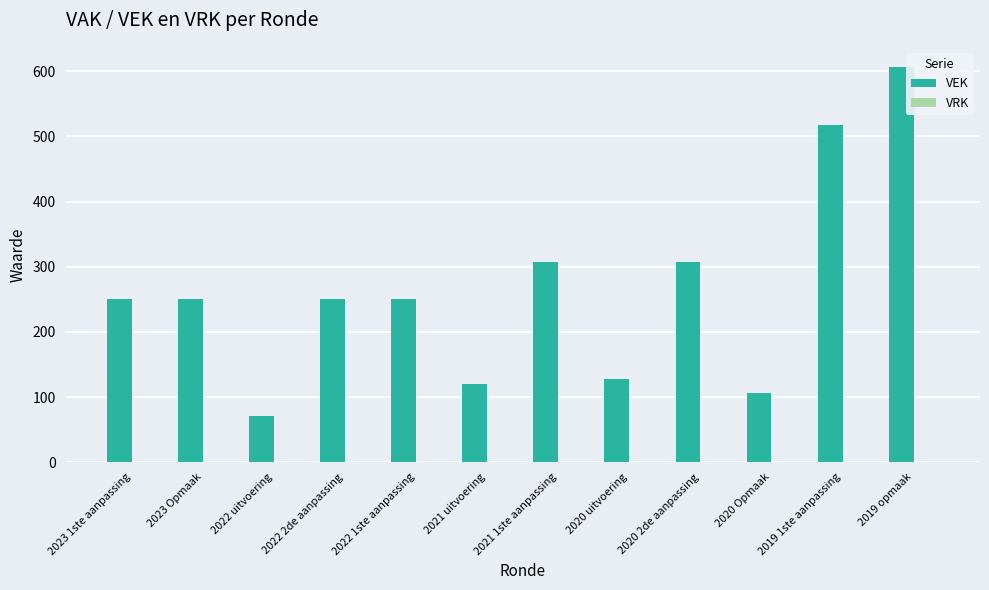

Which has a higher value, 2019 opmaak or 2019 1ste aanpassing?

2019 opmaak